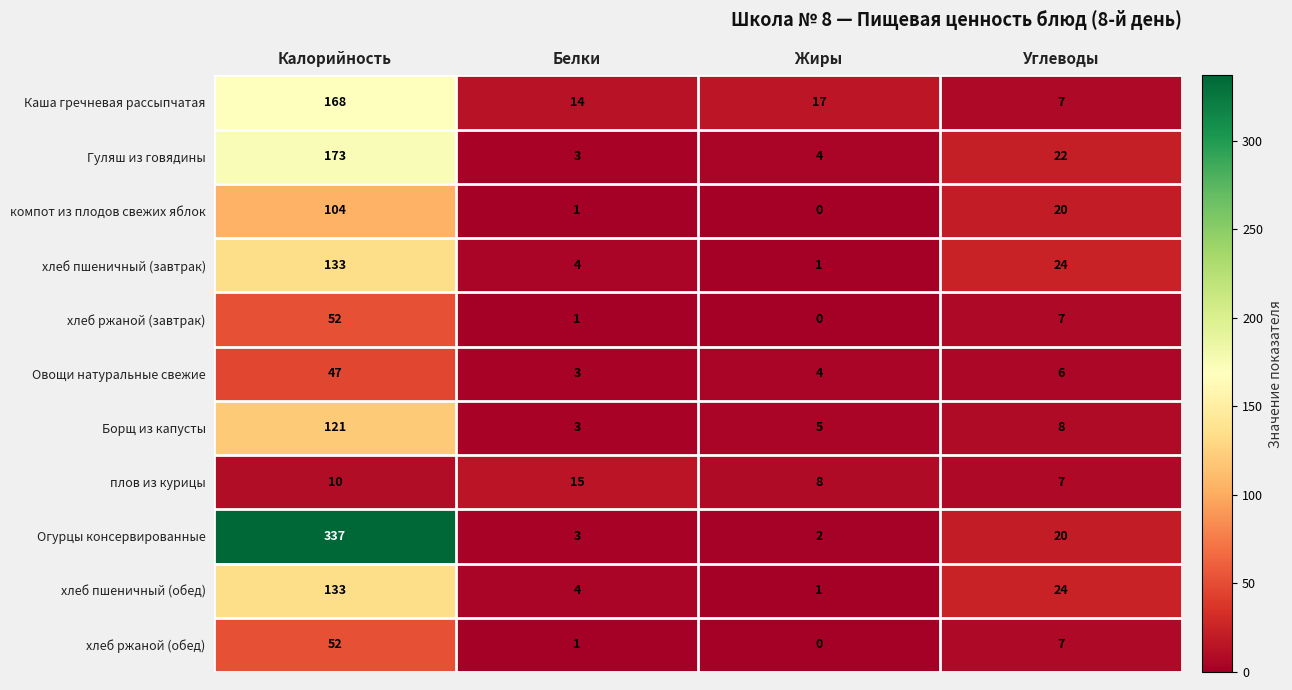

The Борщ из капусты series shows 3 at Белки. True or false?

True